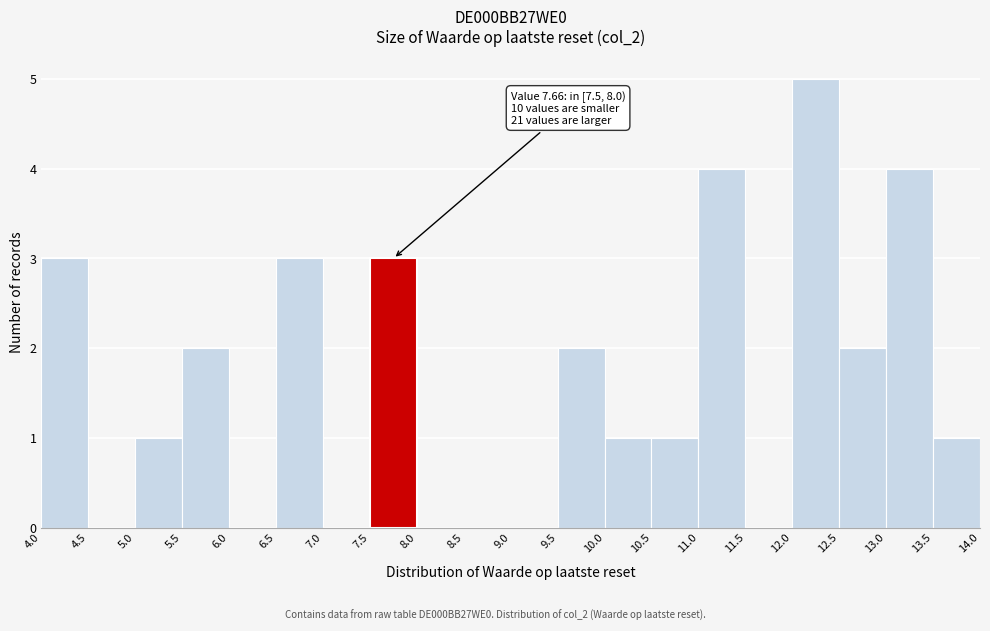

Over which range of the x-axis is the bar tallest?

12.0 to 12.5